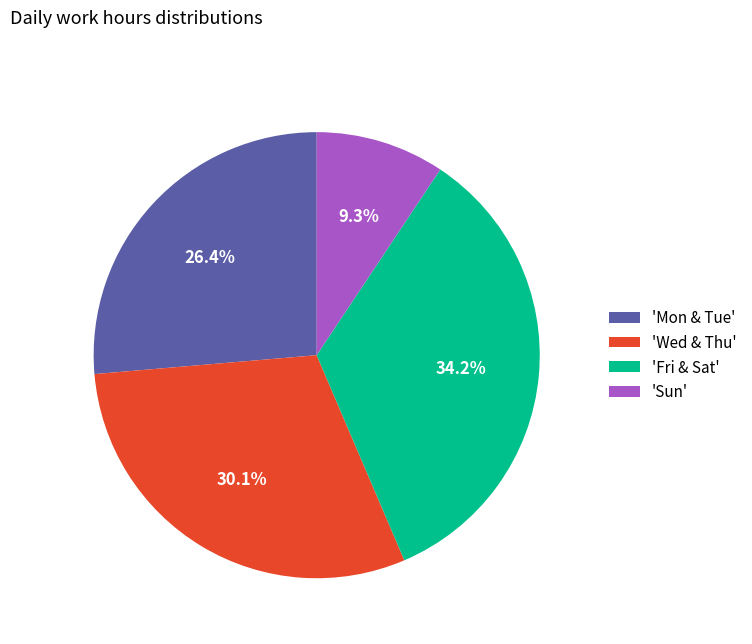

Which has a higher value, 'Sun' or 'Wed & Thu'?

'Wed & Thu'